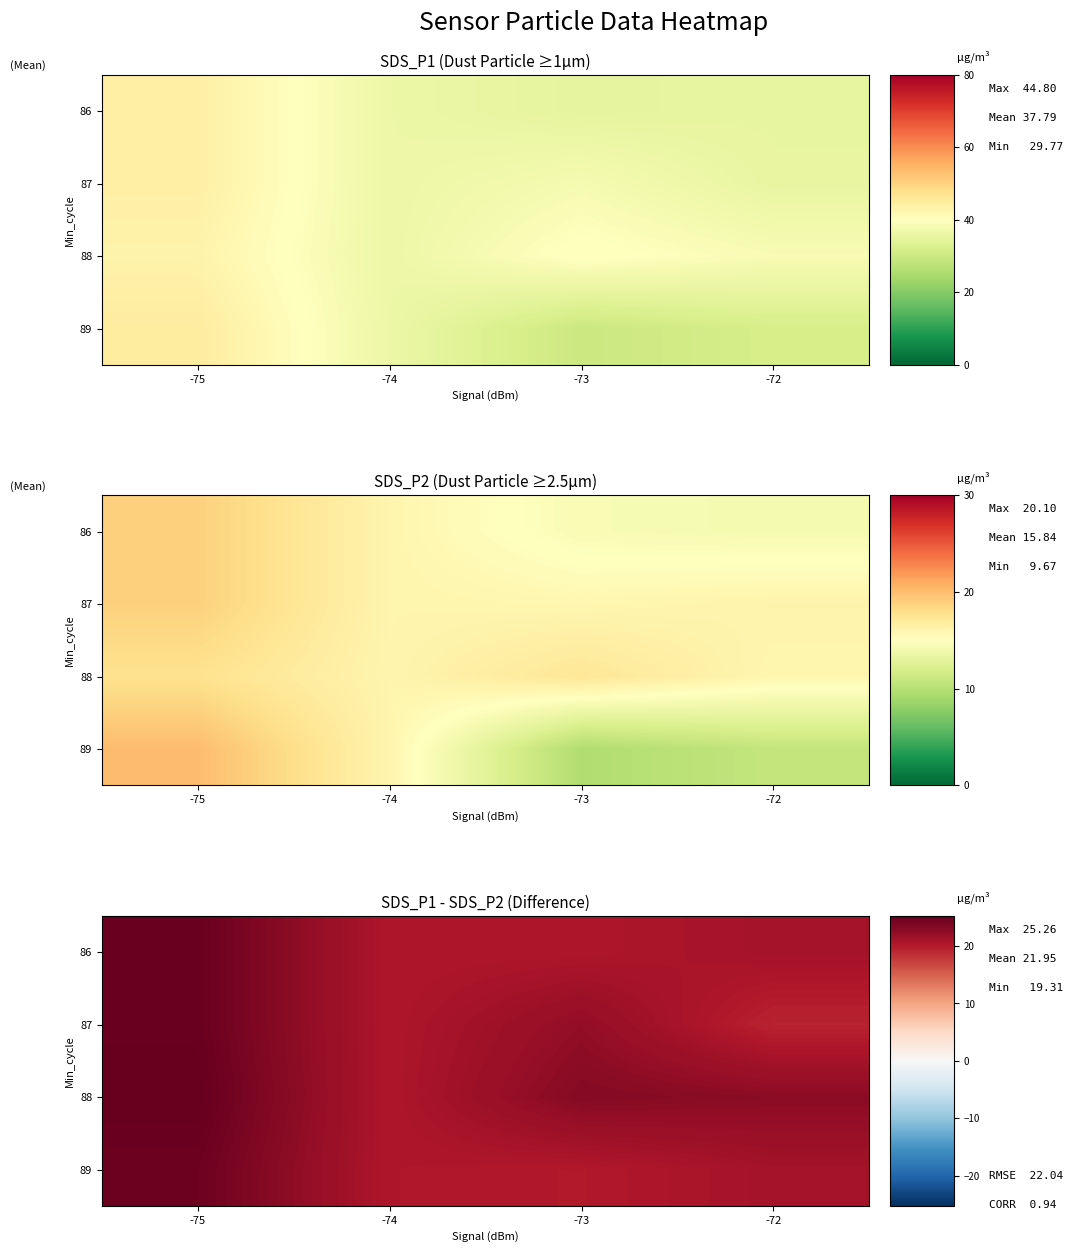

Count the number of categories in the chart.

4